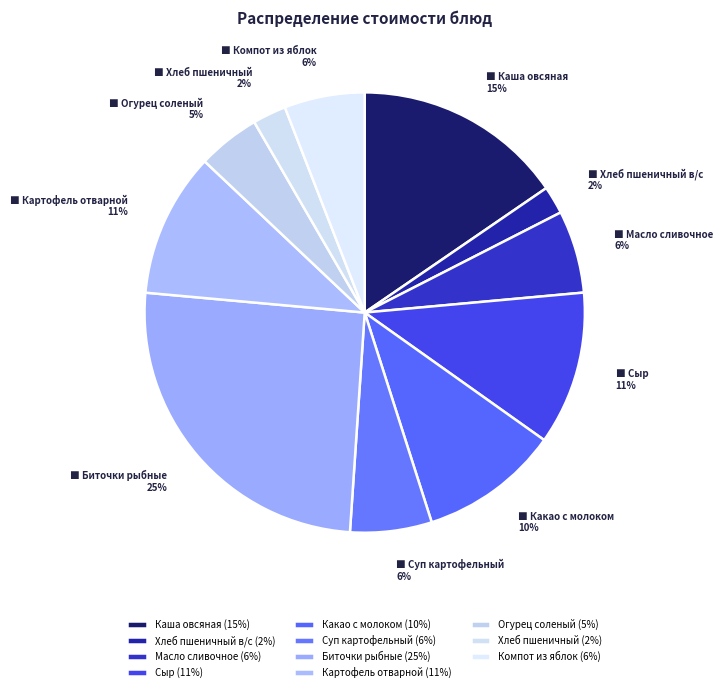

How many segments does this pie chart have?

11